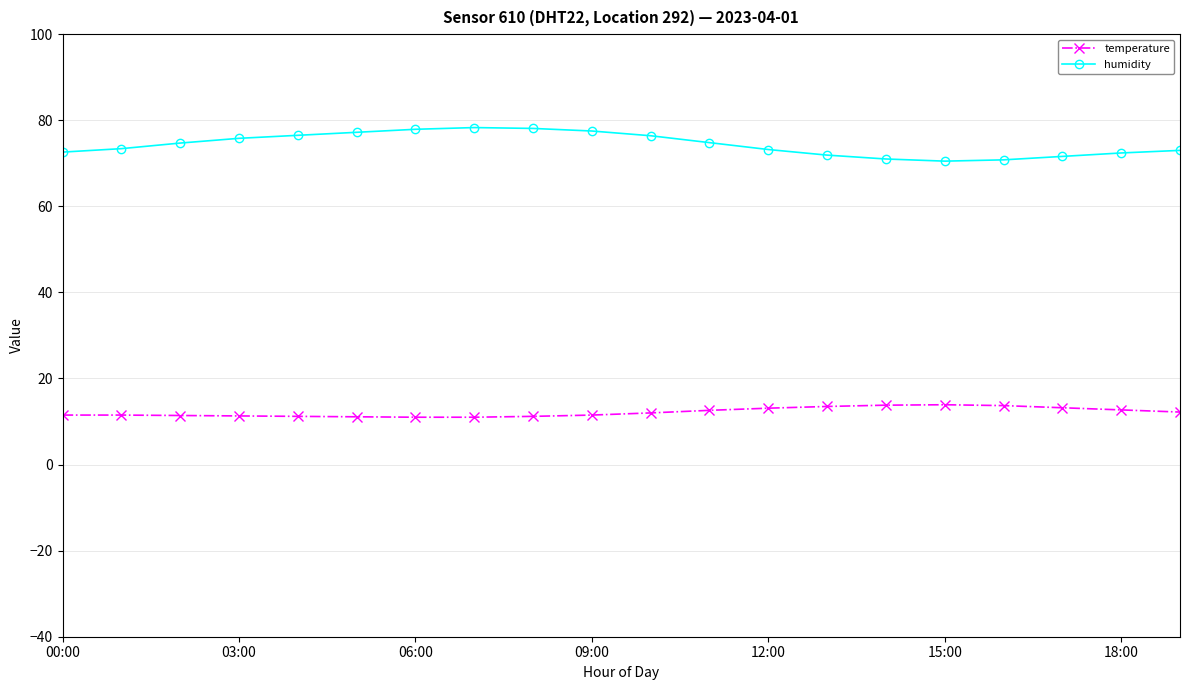

True or false: temperature and humidity intersect in this chart.

False